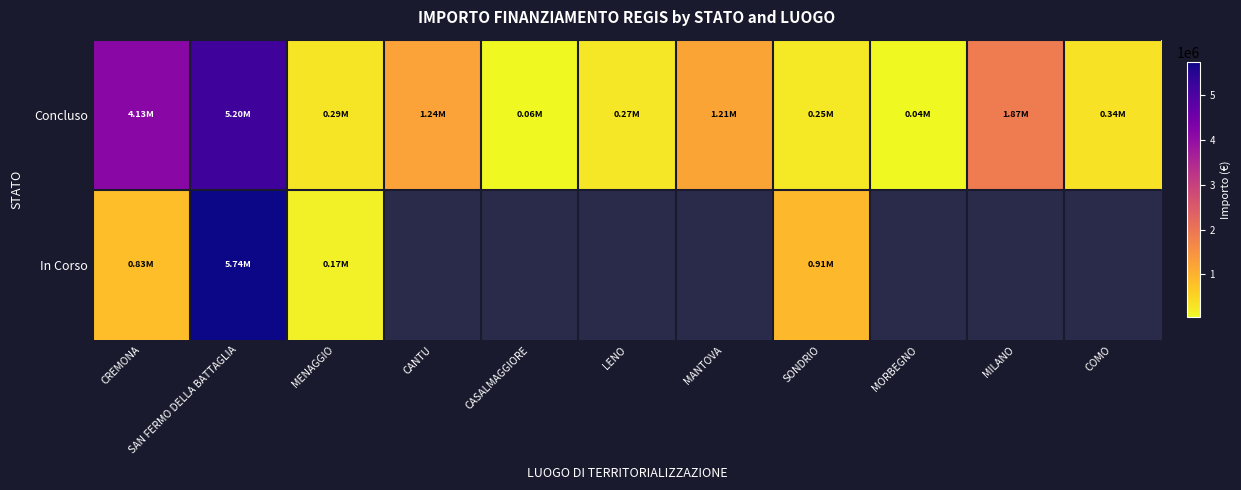

Which series has the largest range (max minus min)?

In Corso